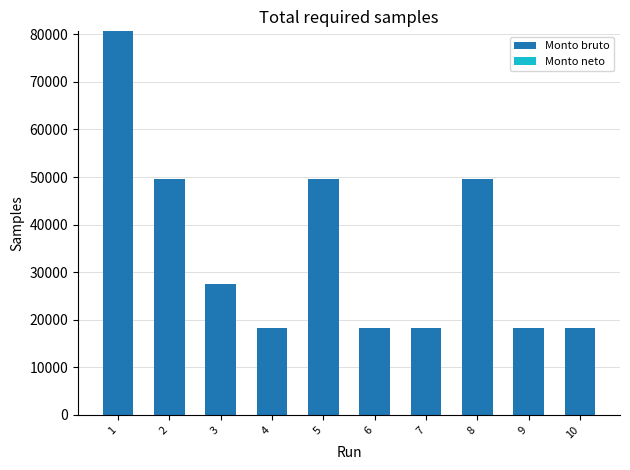

Between 9 and 3, which is larger?

3